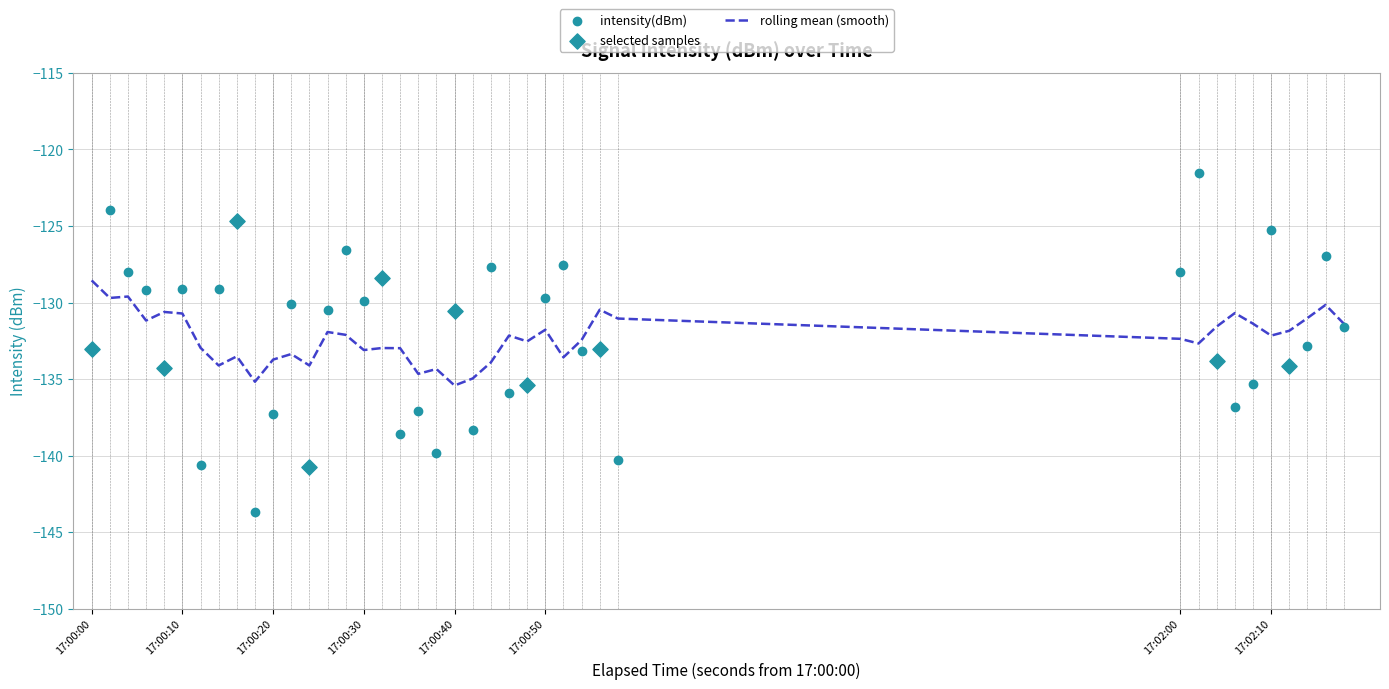

What is the highest value of the rolling mean (smooth) series?

-128.6